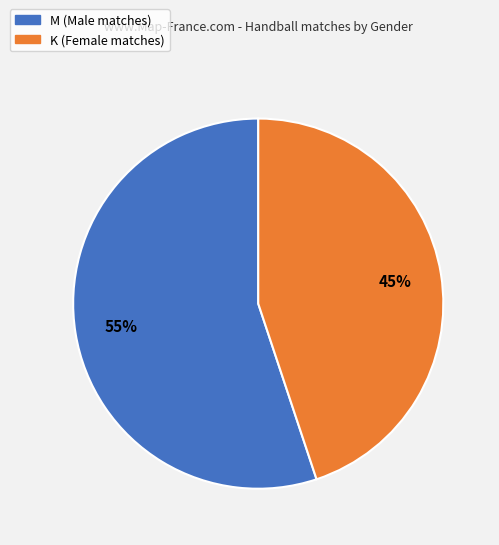

Do K and M together represent more than half of the pie?

Yes